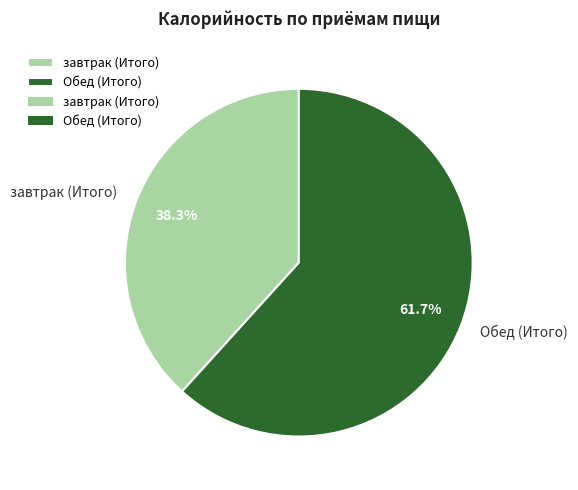

To the nearest percent, what is the difference between the Обед (Итого) and завтрак (Итого) slice percentages?

23%